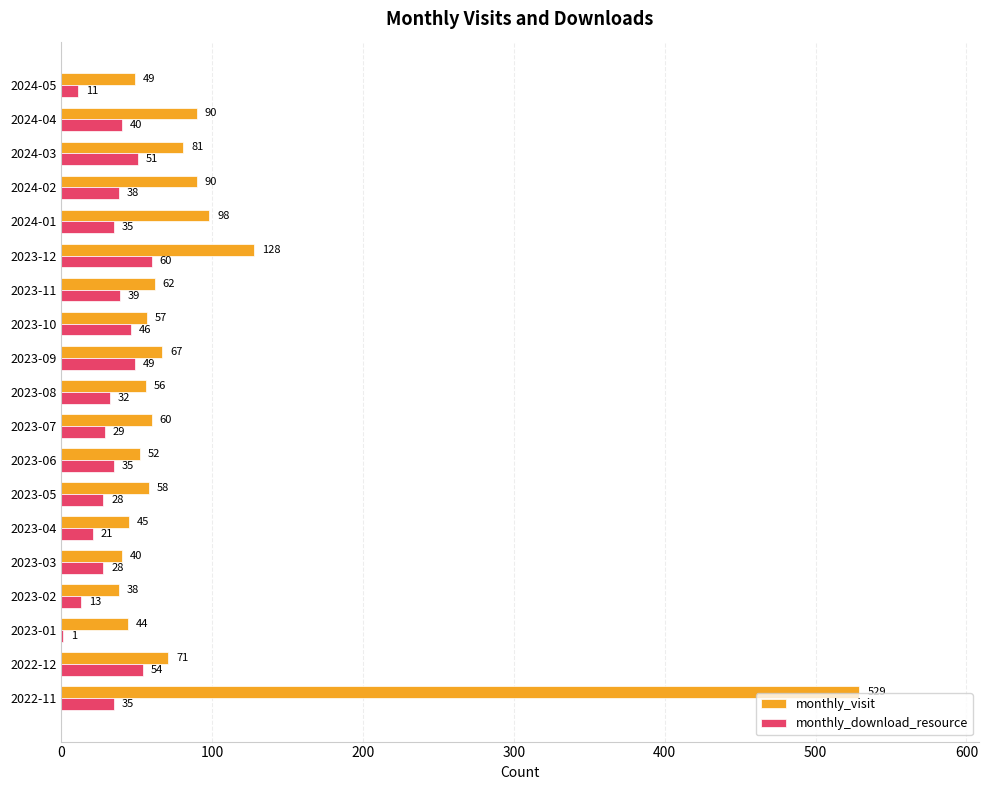

At which label is monthly_visit closest to 283?

2023-12